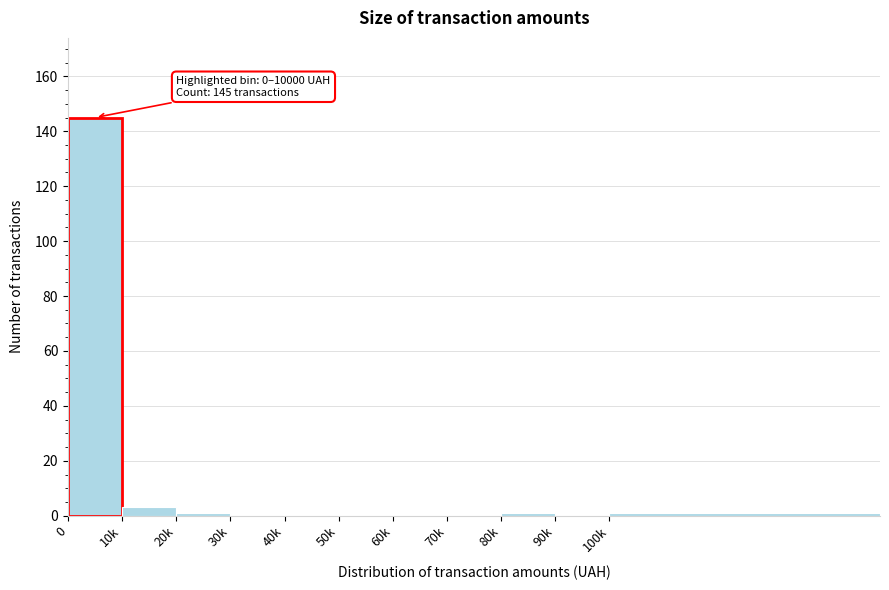

Reading right to left, extract all data points from this chart.

100k=1	90k=0	80k=1	70k=0	60k=0	50k=0	40k=0	30k=0	20k=1	10k=3	0=145